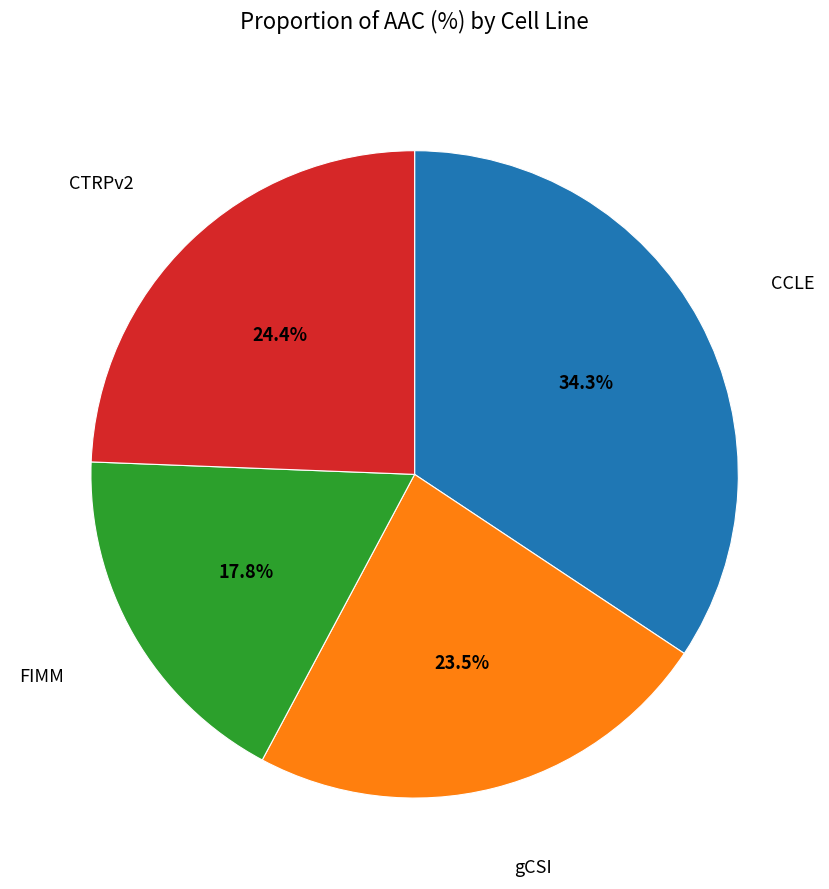

Does any single category account for the majority?

No